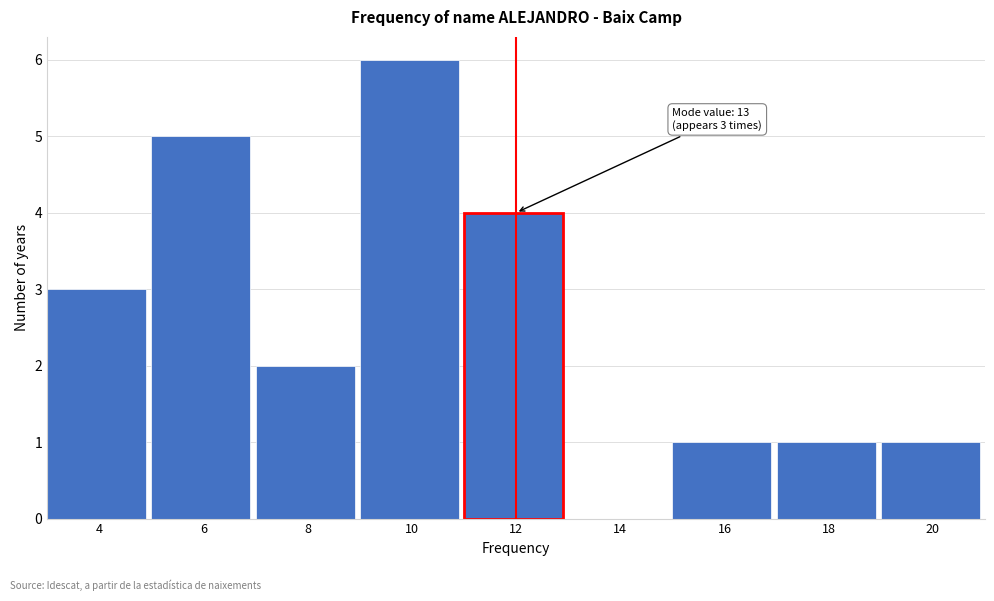

Reading left to right, list all the values displayed in this chart.

4=3	6=5	8=2	10=6	12=4	14=0	16=1	18=1	20=1